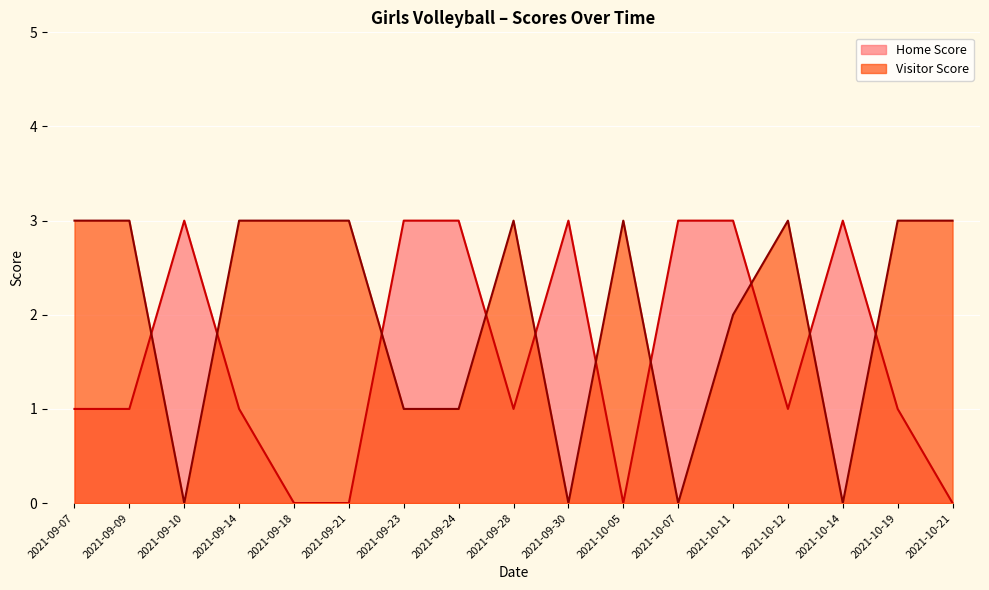

What is the label of the 10th point from the right?

2021-09-24